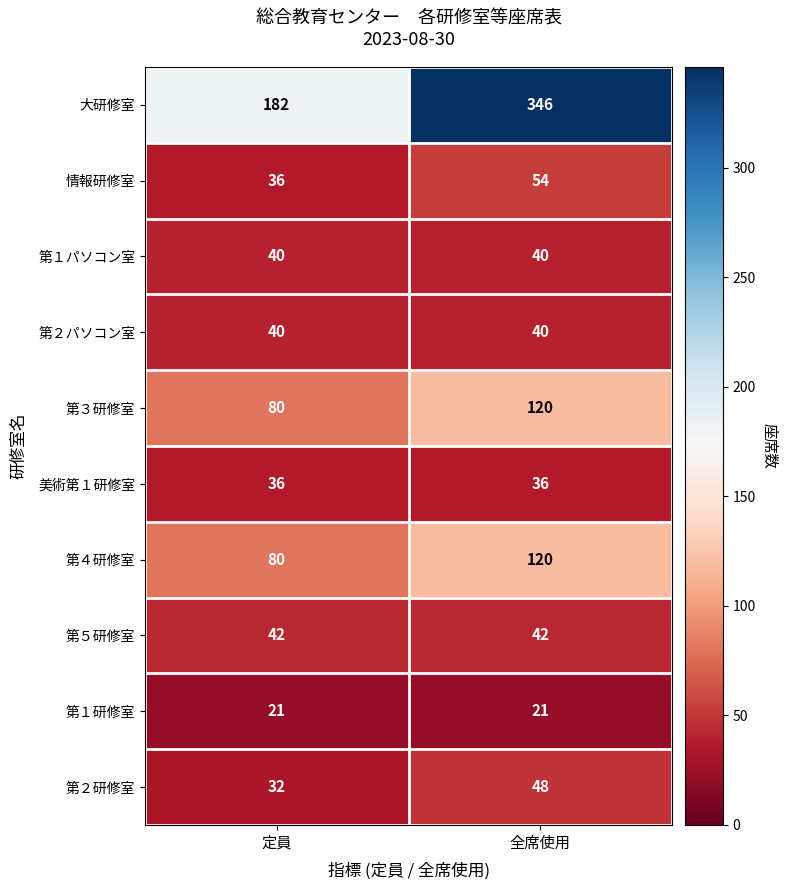

Is it true that 第４研修室 equals 120 at 全席使用?

True